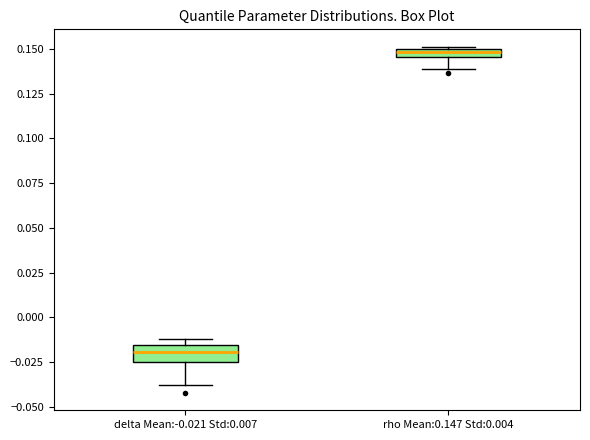

Which box's median line is the lowest?

delta Mean:-0.021 Std:0.007